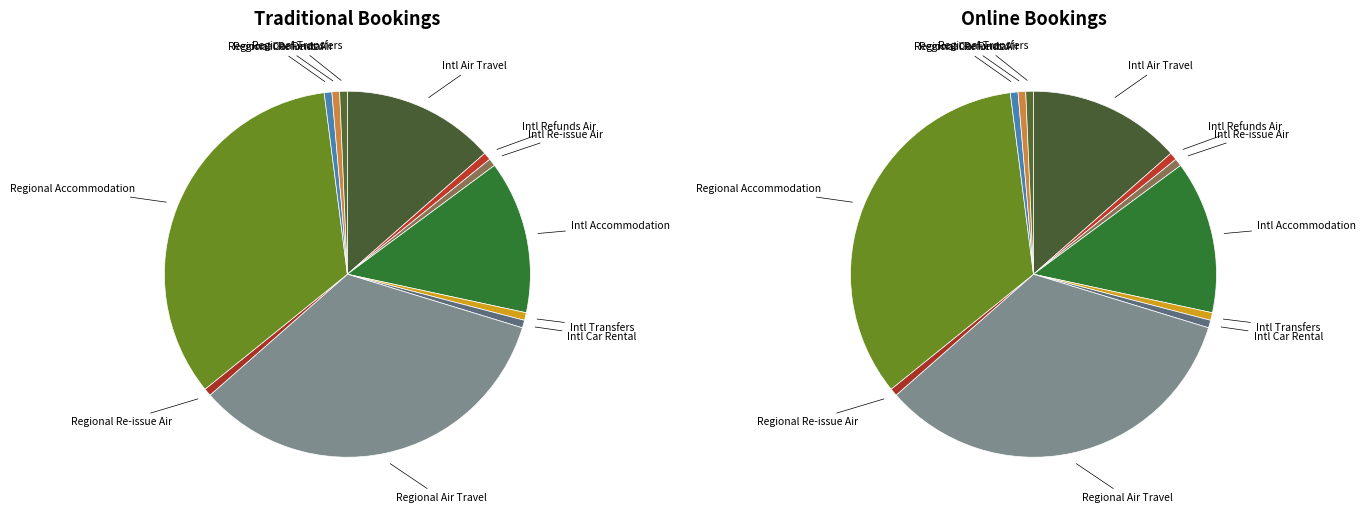

To the nearest percent, what is the average slice percentage?

8%